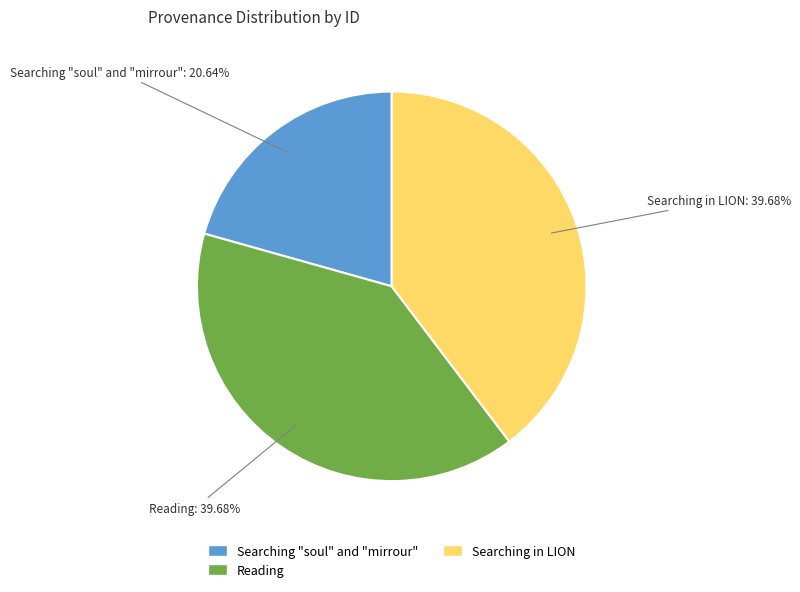

What is the ratio of the value at Reading to the value at Searching in LION?

1.0